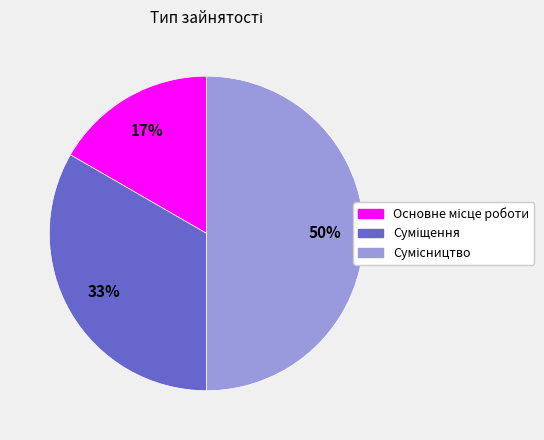

To the nearest percent, what is the difference between the largest and smallest slice percentages?

33%